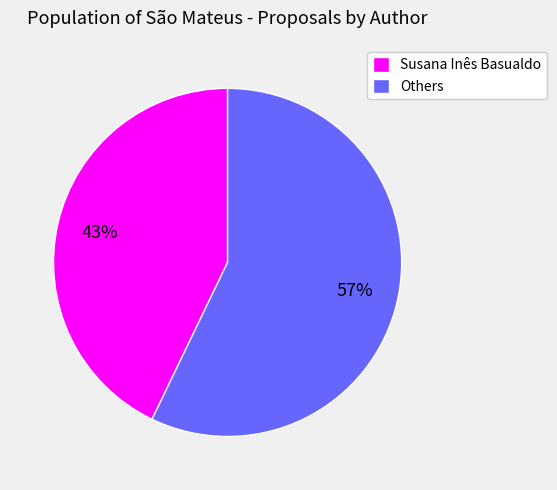

To the nearest percent, what percentage of the pie is Susana Inês Basualdo?

43%